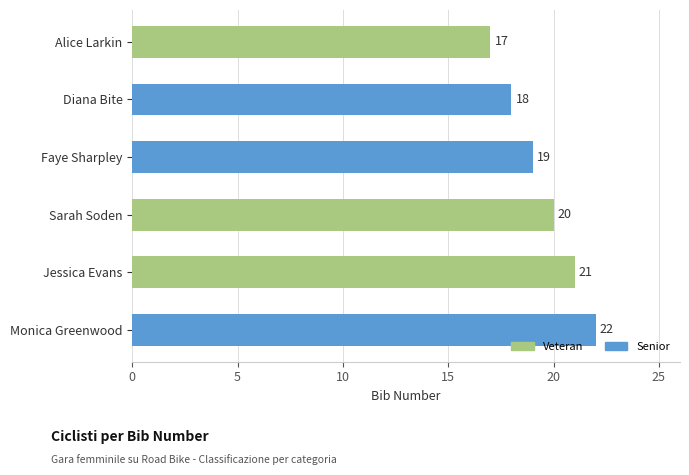

What is the difference between the values at Faye Sharpley and Monica Greenwood?

3